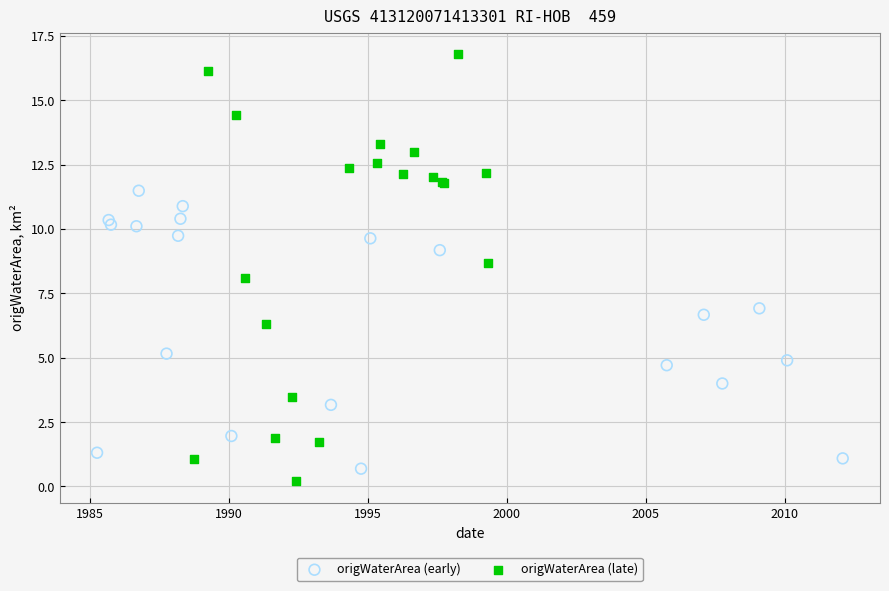

Which series reaches the maximum Y coordinate?

origWaterArea (late)